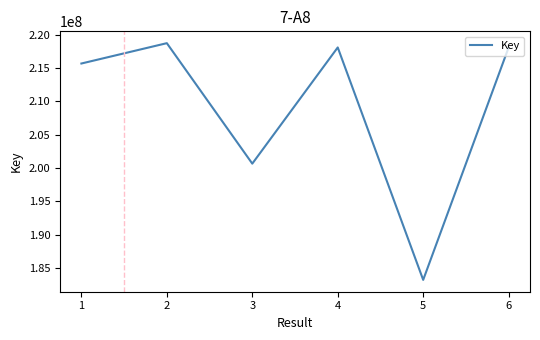

Is it true that the value at 3 is 84615823?

False